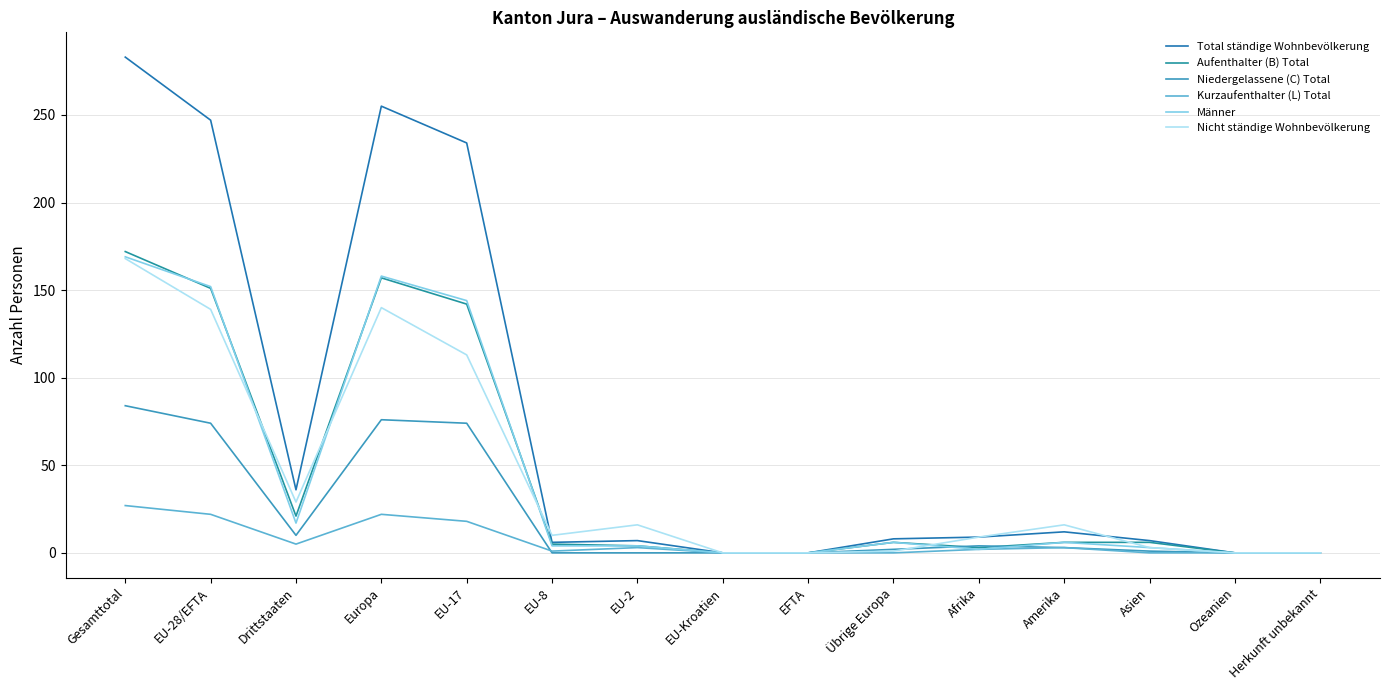

Where is Aufenthalter (B) Total nearest to the value 86?

EU-17